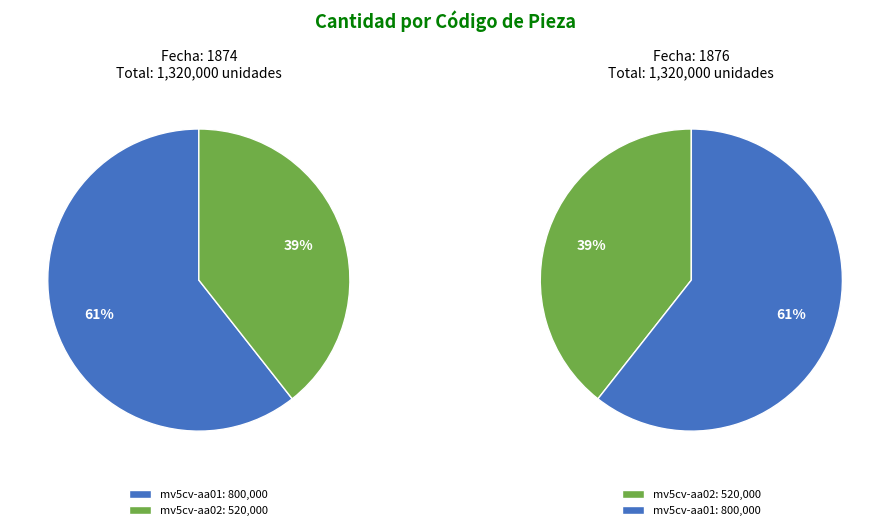

Which has a higher value, mv5cv-aa02 or mv5cv-aa01?

mv5cv-aa01